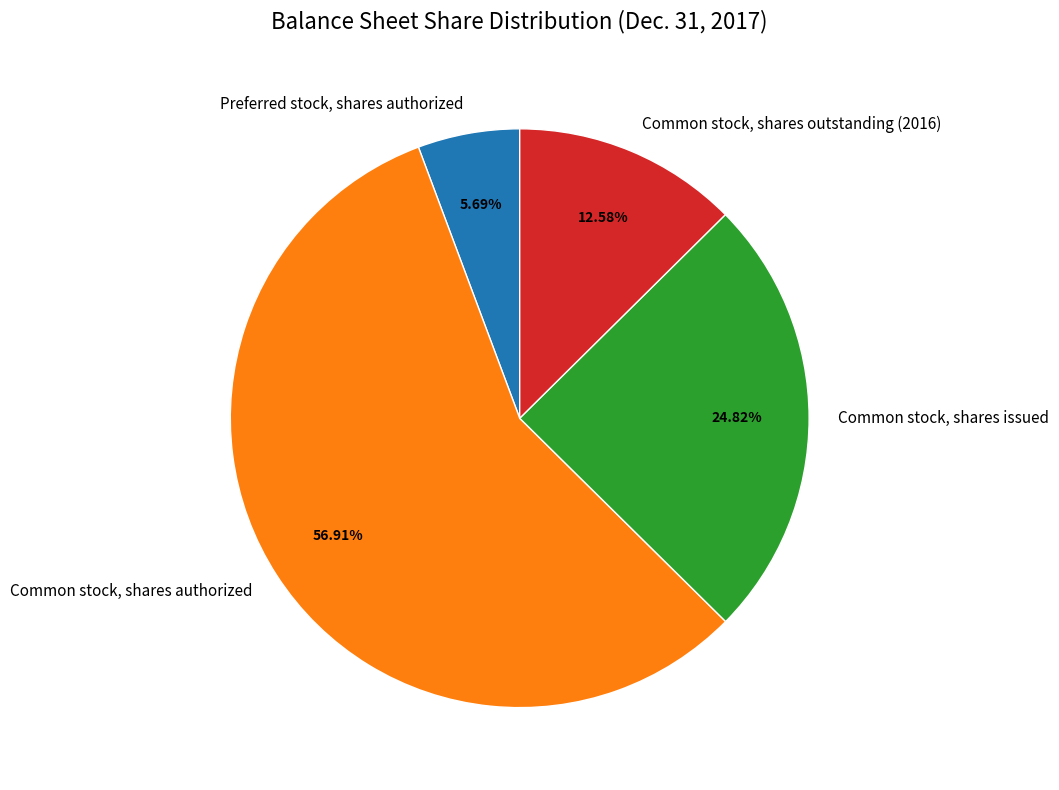

Between Common stock, shares outstanding (2016) and Preferred stock, shares authorized, which is larger?

Common stock, shares outstanding (2016)